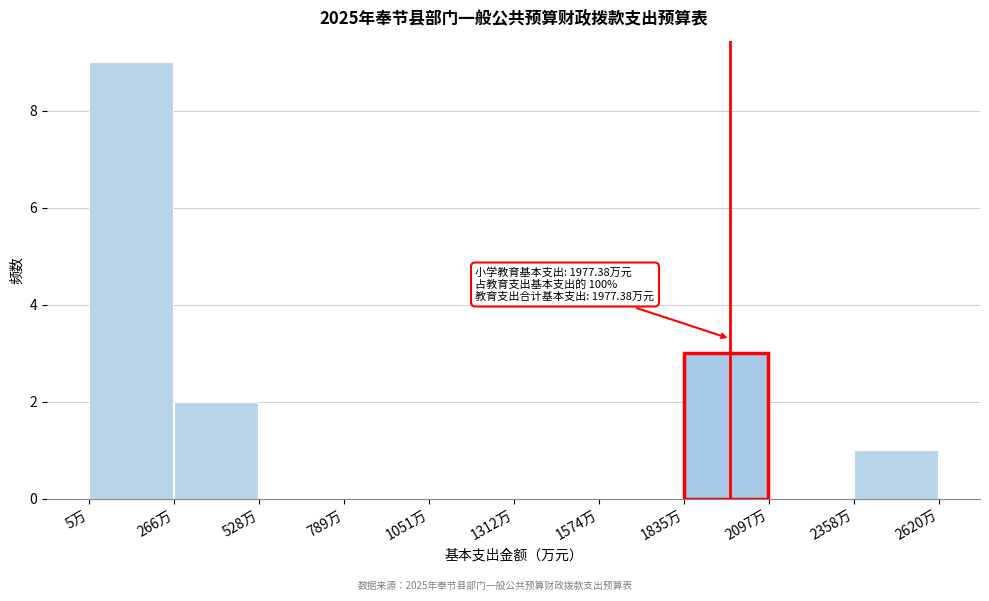

Which range on the x-axis has the tallest bar?

0 to 250